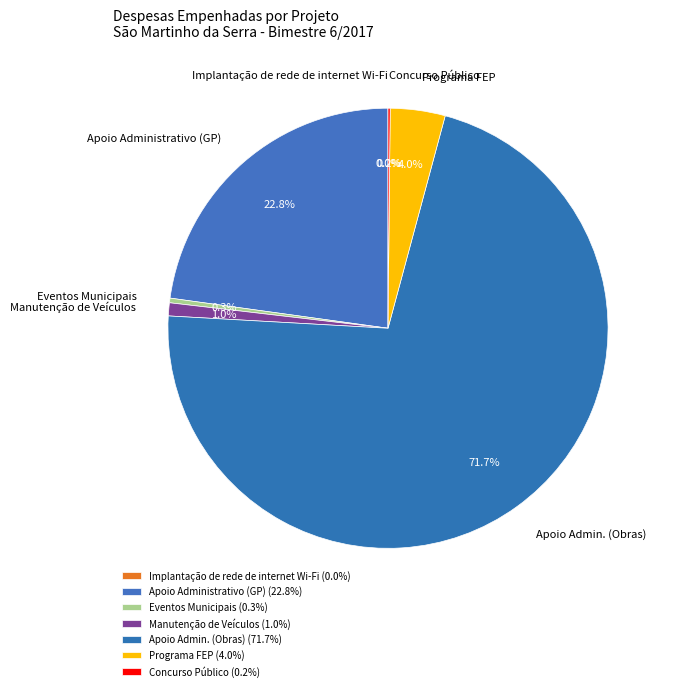

Does Apoio Administrativo (GP) represent more than half of the total?

No